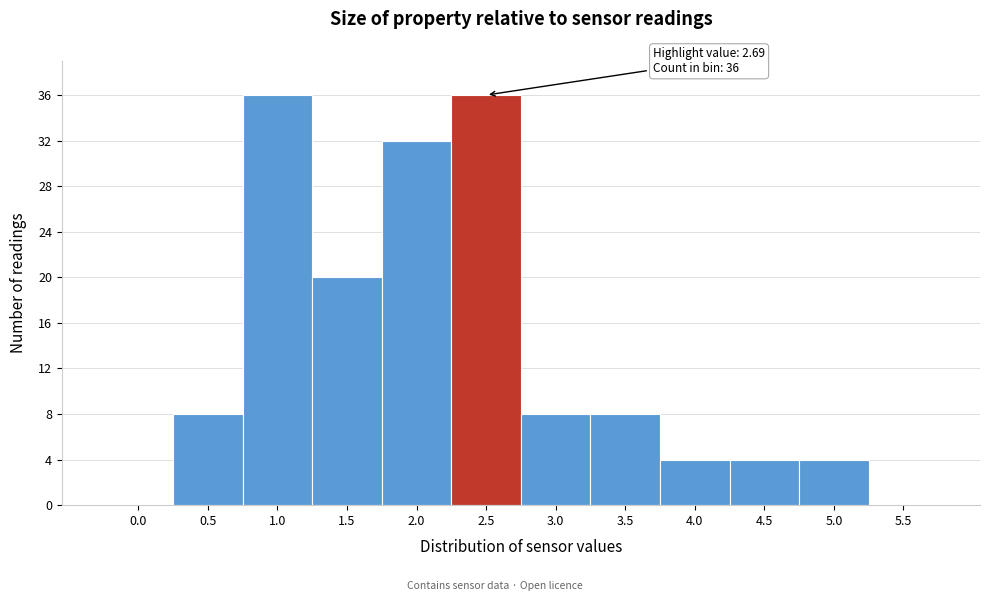

Reading left to right, what are all the values shown in this chart?

0.0=0	0.5=8	1.0=36	1.5=20	2.0=32	2.5=36	3.0=8	3.5=8	4.0=4	4.5=4	5.0=4	5.5=0